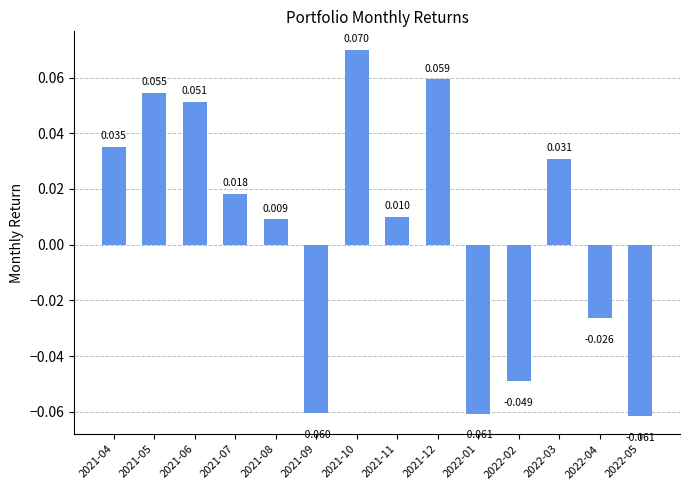

What is the smallest value displayed?

-0.1